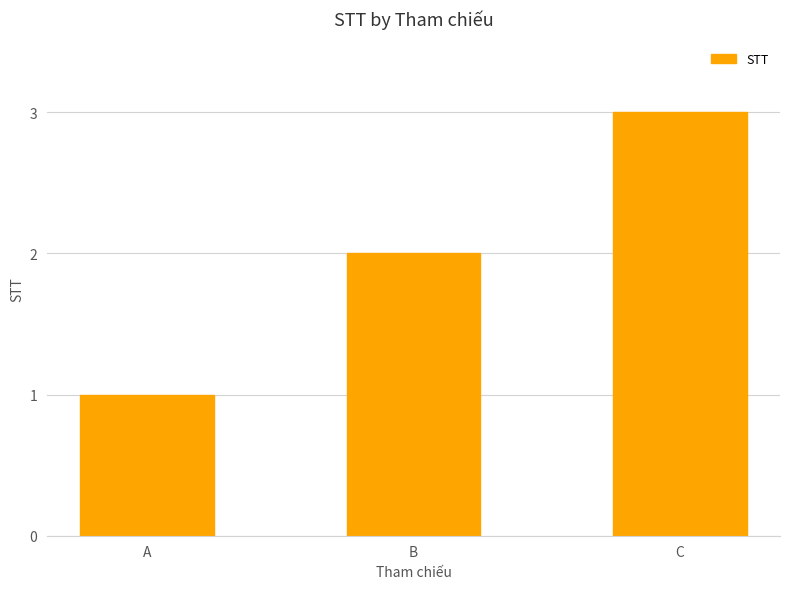

Rank the categories by value from highest to lowest.

C, B, A